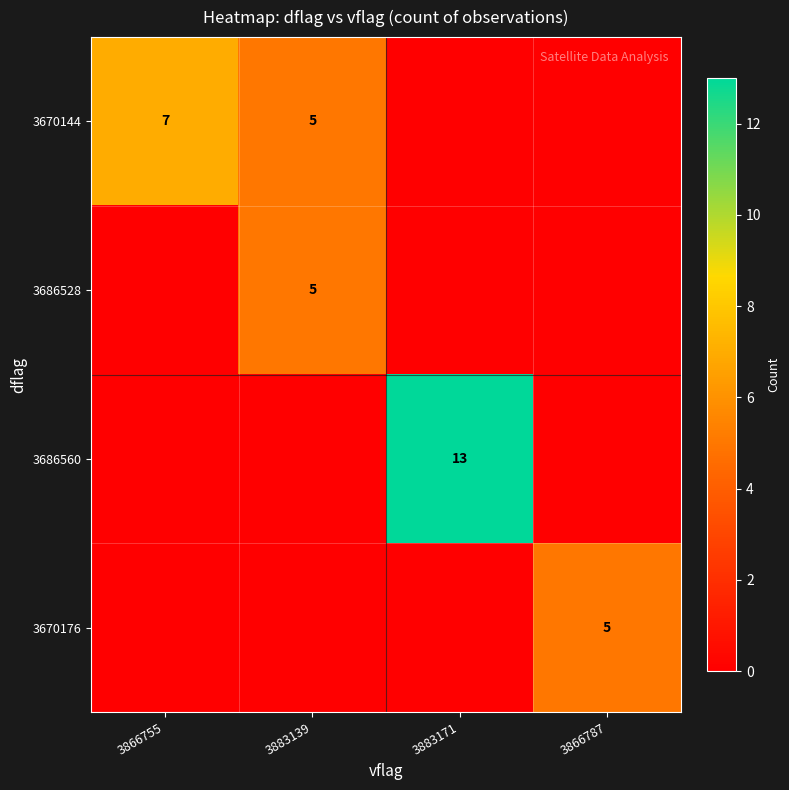

The 3670144 series shows 7 at 3866755. True or false?

True